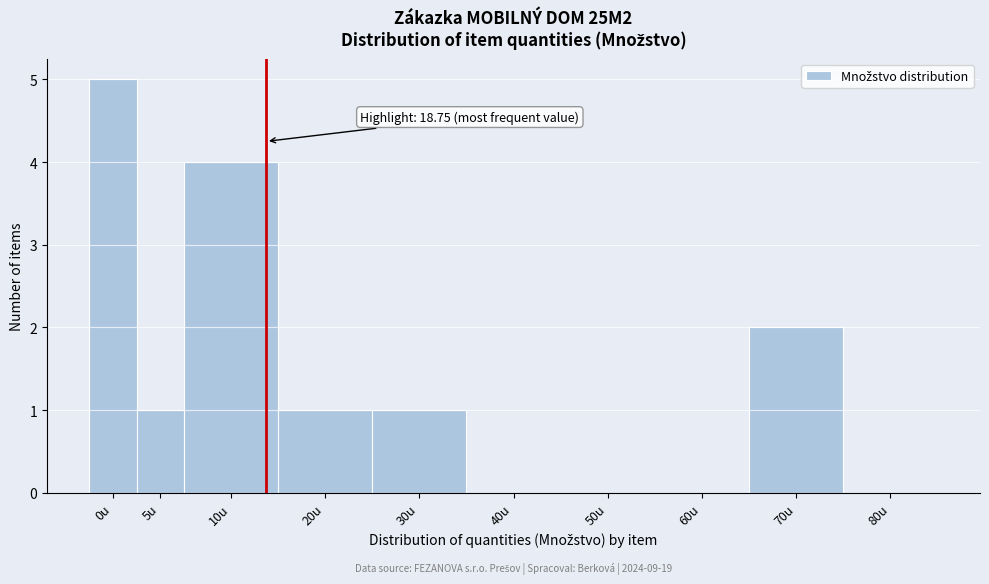

Reading left to right, transcribe all the data shown in this chart.

0u=5	5u=1	10u=4	20u=1	30u=1	40u=0	50u=0	60u=0	70u=2	80u=0